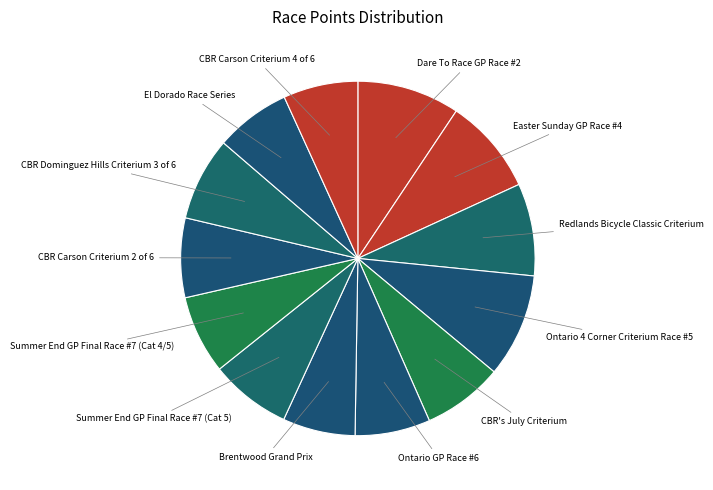

Count the number of slices in the pie.

13